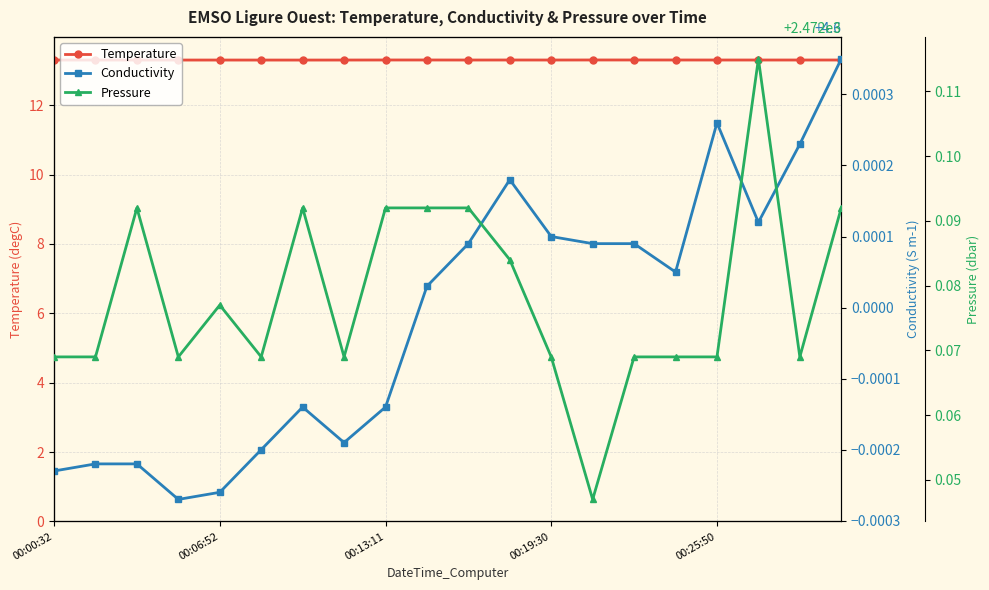

At 17, list the series in order from largest to smallest.

Pressure, Temperature, Conductivity